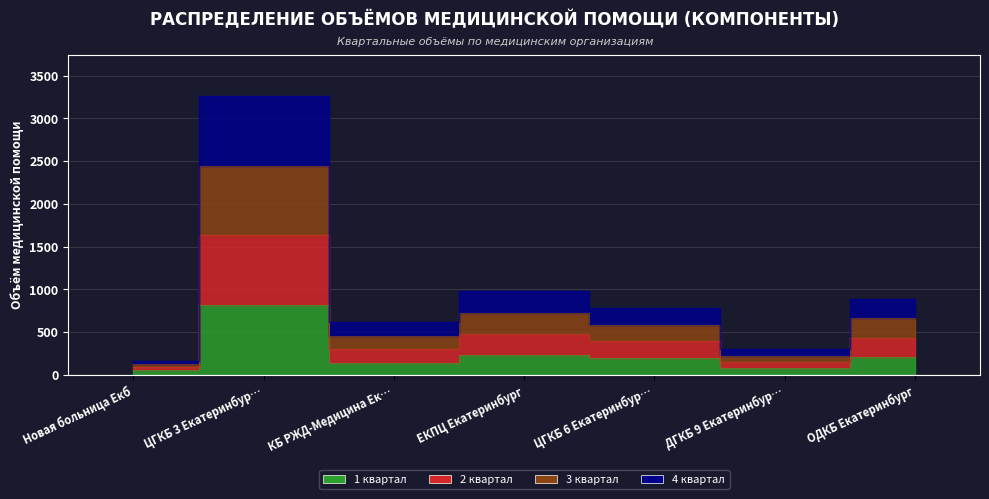

Does the chart display data point markers on the line(s)?

No